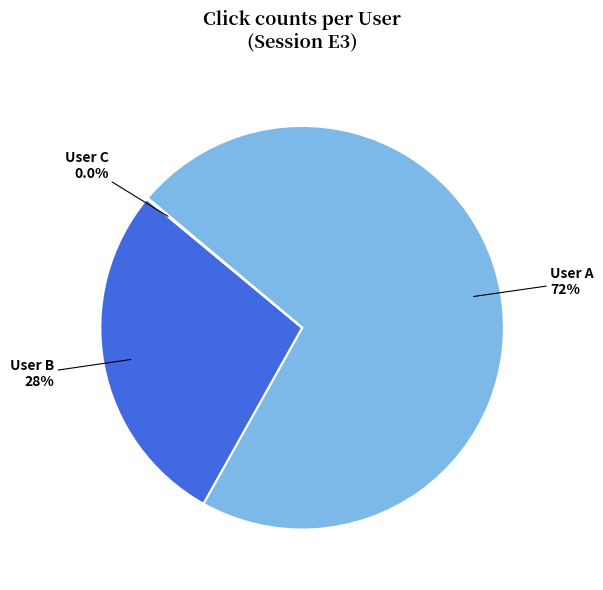

To the nearest percent, what portion does User B represent?

28%